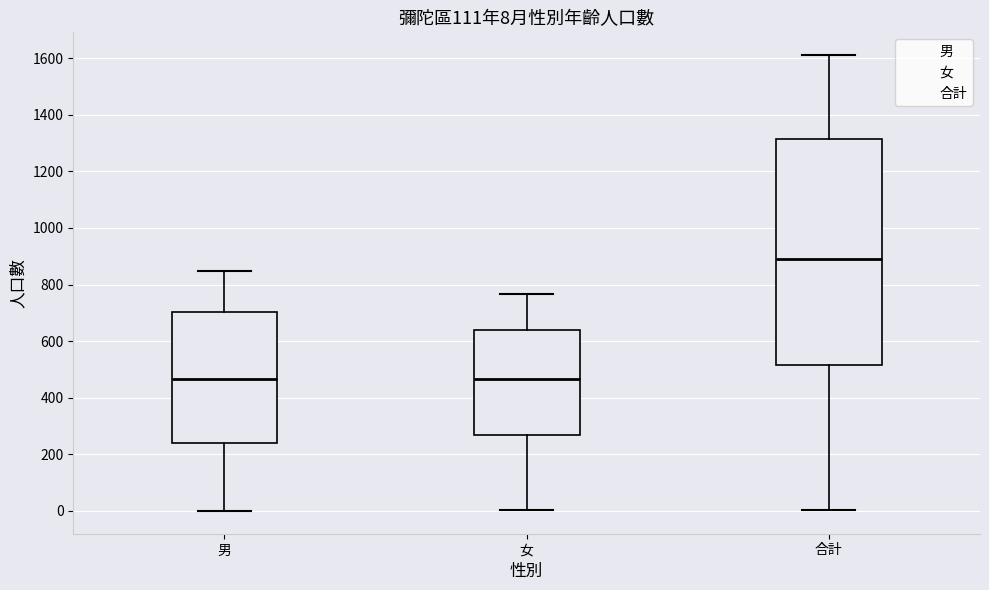

Comparing the boxes themselves (not the whiskers), which one is the tallest?

合計